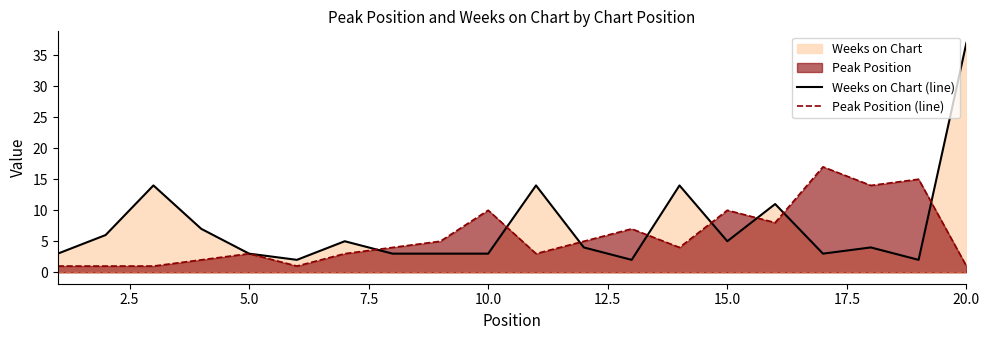

At which category is the sum across all series the highest?

20.0